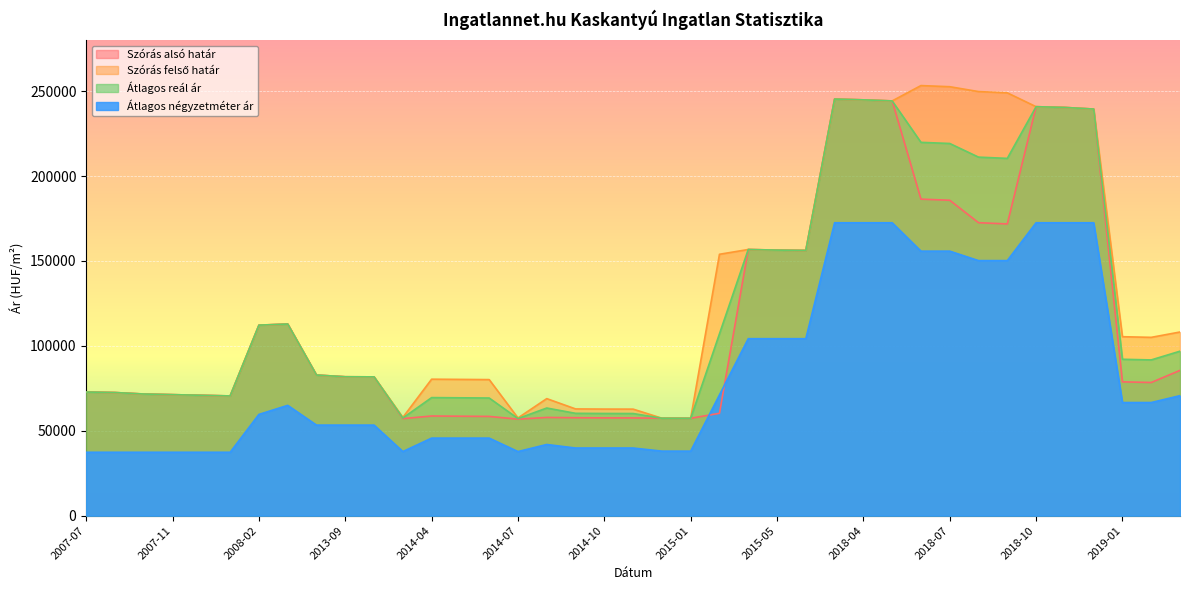

How many data points in Szórás felső határ are less than 82817?

19